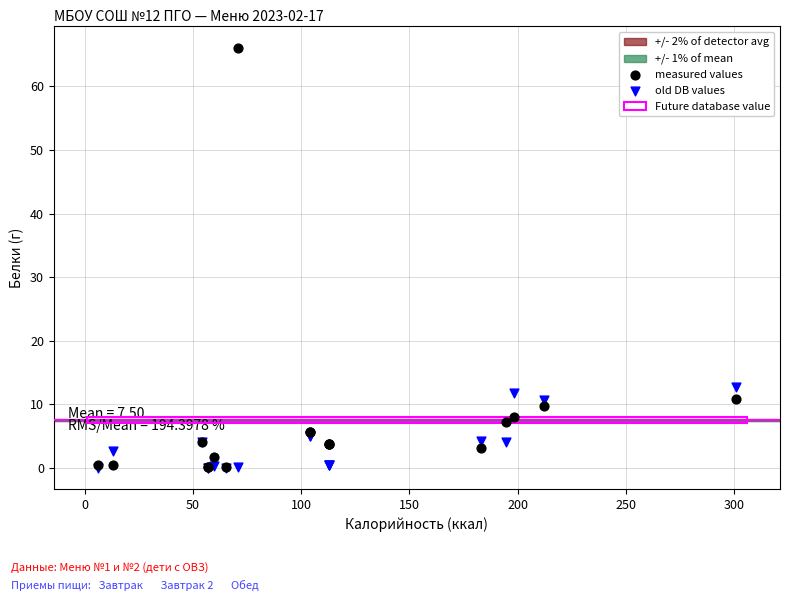

Across all series, what Y value is closest to 33?

12.7